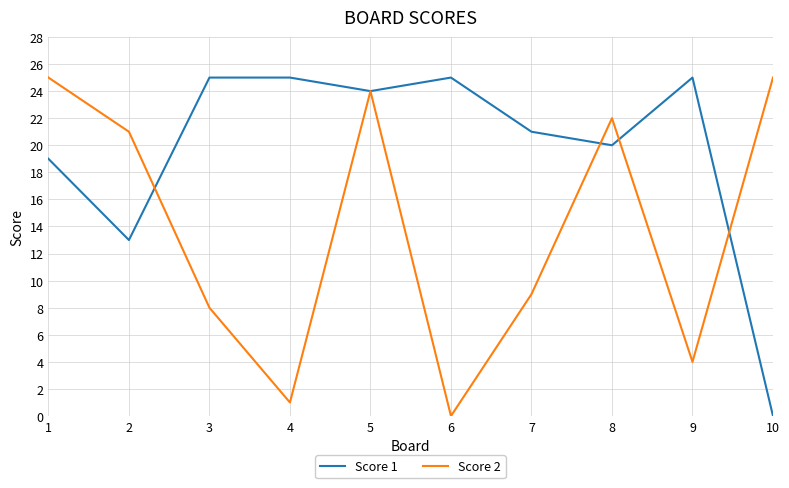

Reading left to right, list all the values displayed in this chart.

Score 1: 19	13	25	25	24	25	21	20	25	0
Score 2: 25	21	8	1	24	0	9	22	4	25